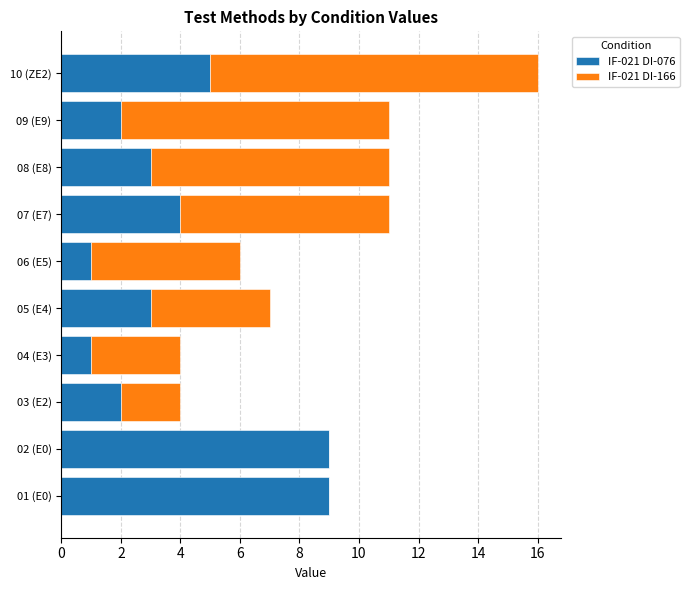

At which category is the sum across all series the highest?

10 (ZE2)